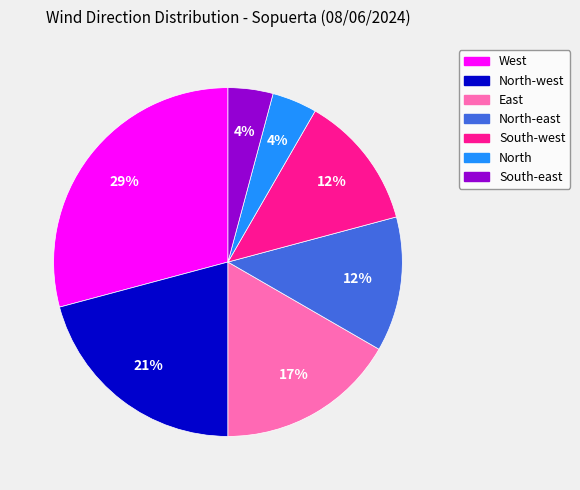

Combined, do South-east and North-east account for over 50%?

No